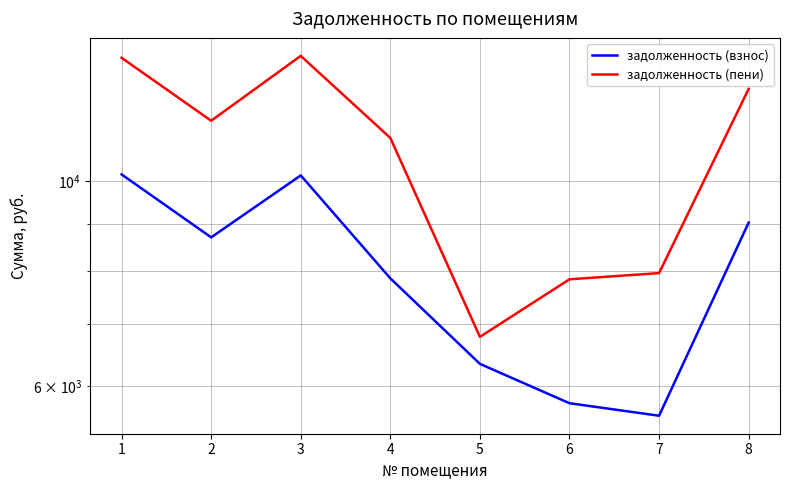

What is the maximum value shown in the chart?

13676.2